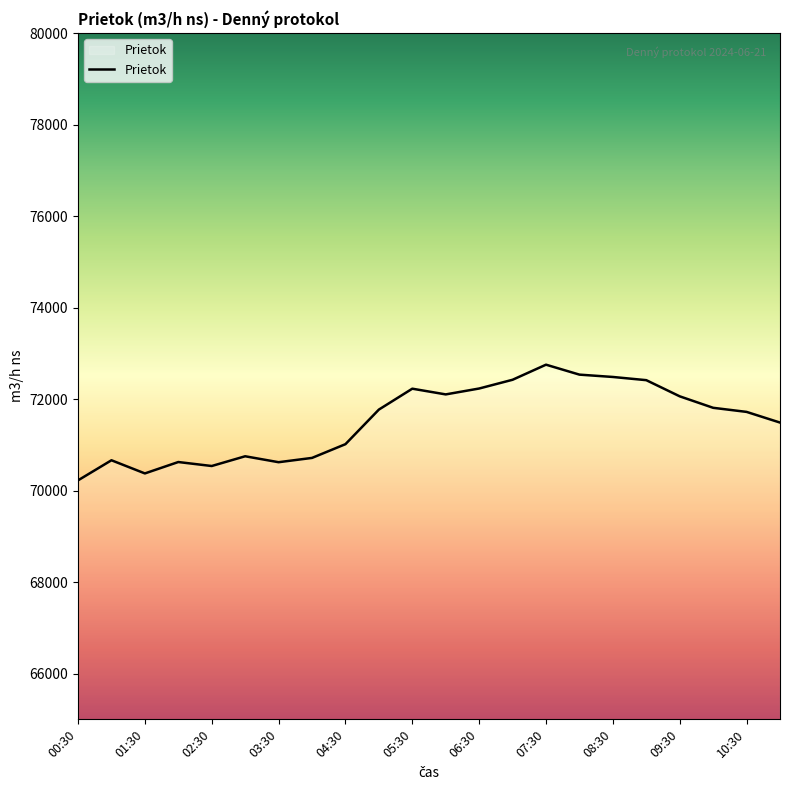

What is the greatest value displayed?

72751.7